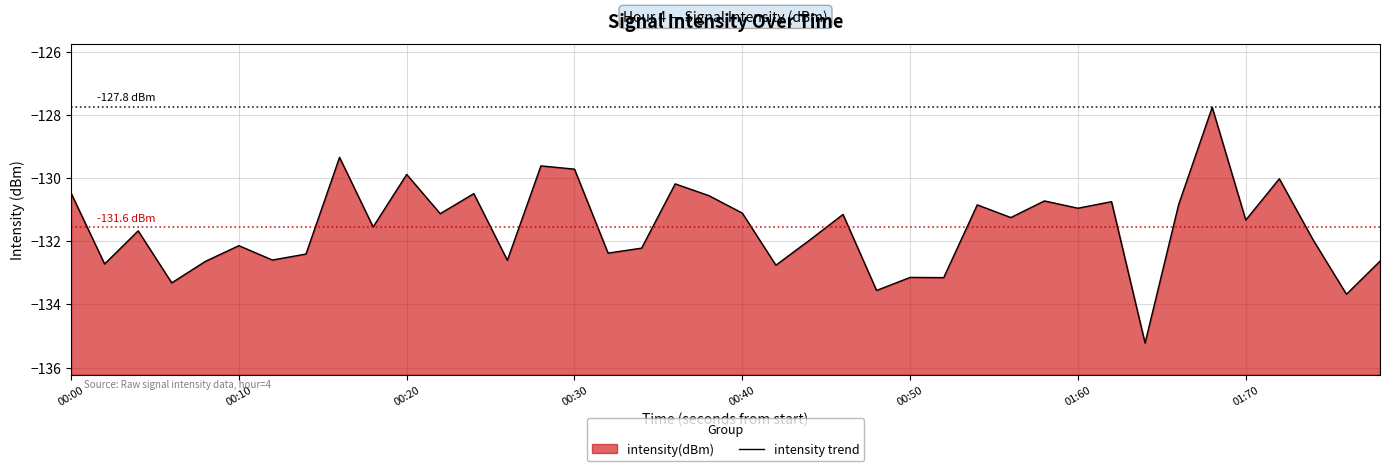

What is the sum of all values?

-5262.4